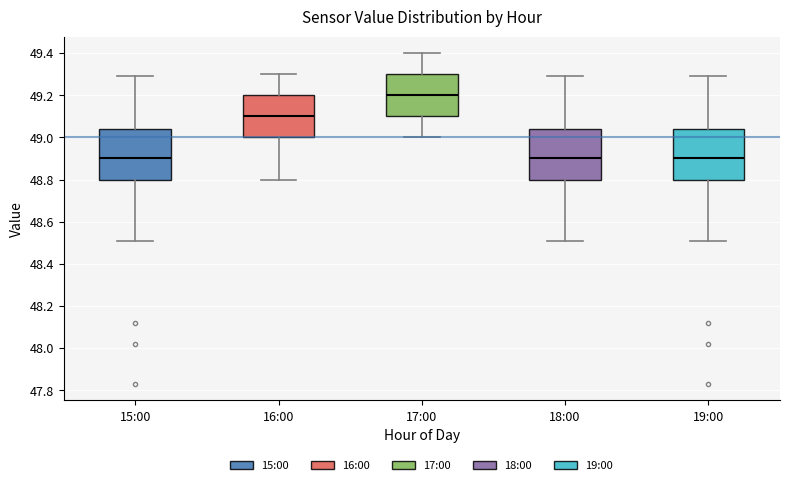

Which box has the highest median line?

17:00